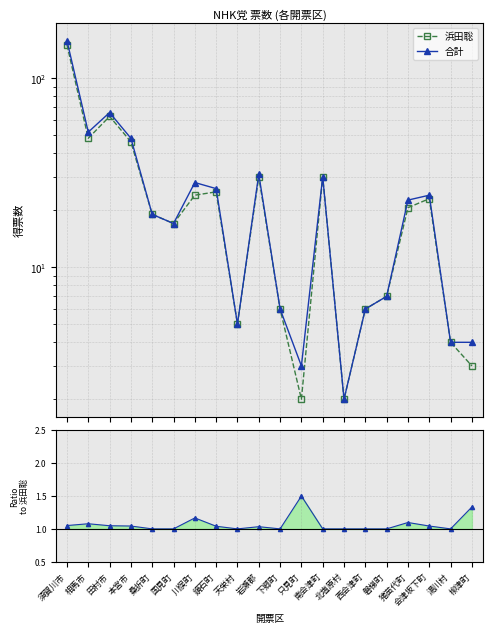

What is the spread (max minus min) of values at 西会津町?

5.0